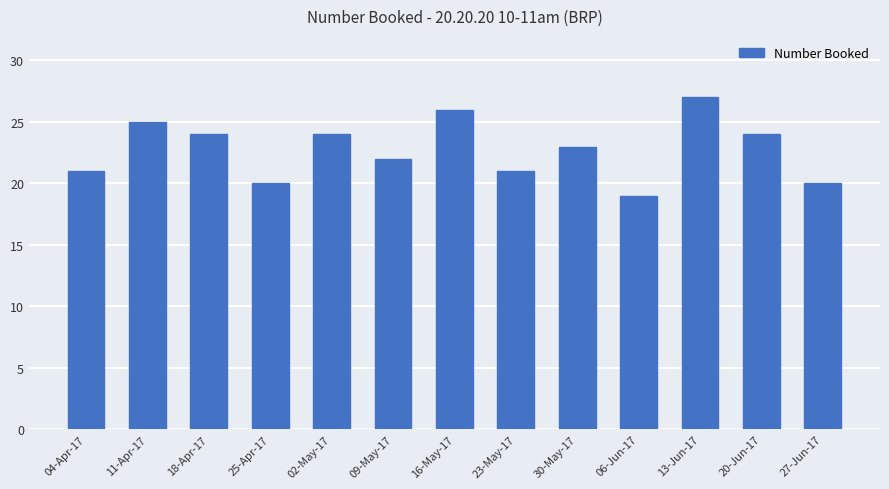

Reading left to right, what are all the values shown in this chart?

04-Apr-17=21	11-Apr-17=25	18-Apr-17=24	25-Apr-17=20	02-May-17=24	09-May-17=22	16-May-17=26	23-May-17=21	30-May-17=23	06-Jun-17=19	13-Jun-17=27	20-Jun-17=24	27-Jun-17=20